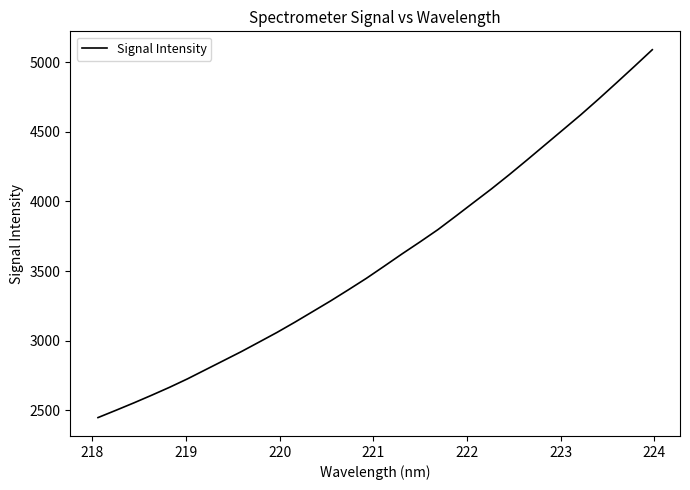

What is the difference between the maximum and minimum values?

2645.4